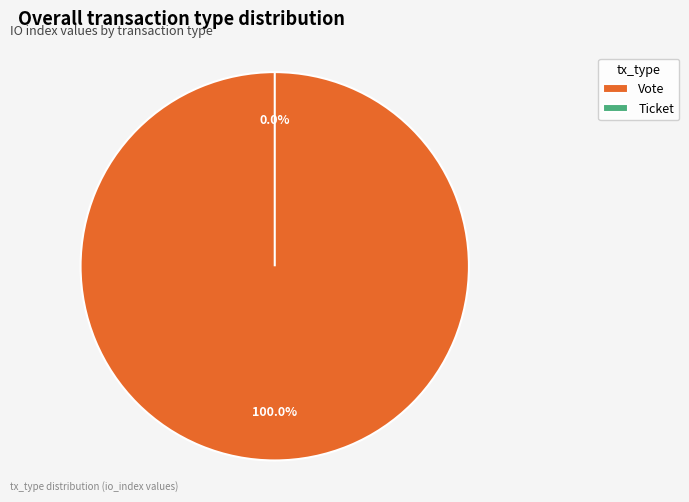

What is the total percentage of Vote and Ticket?

100.0%